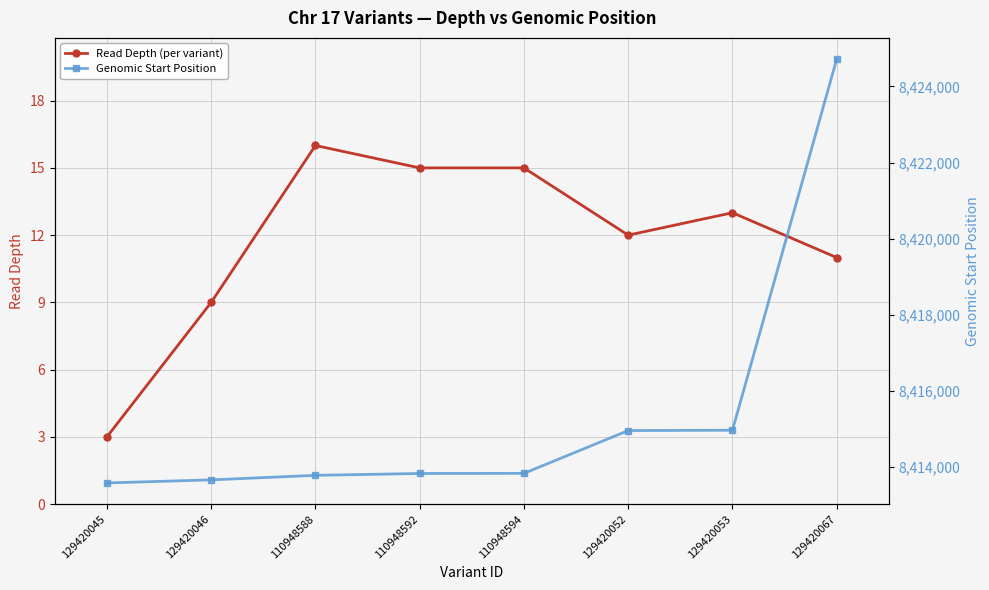

What is the value of the Read Depth (per variant) point at the 8th from the left?

11